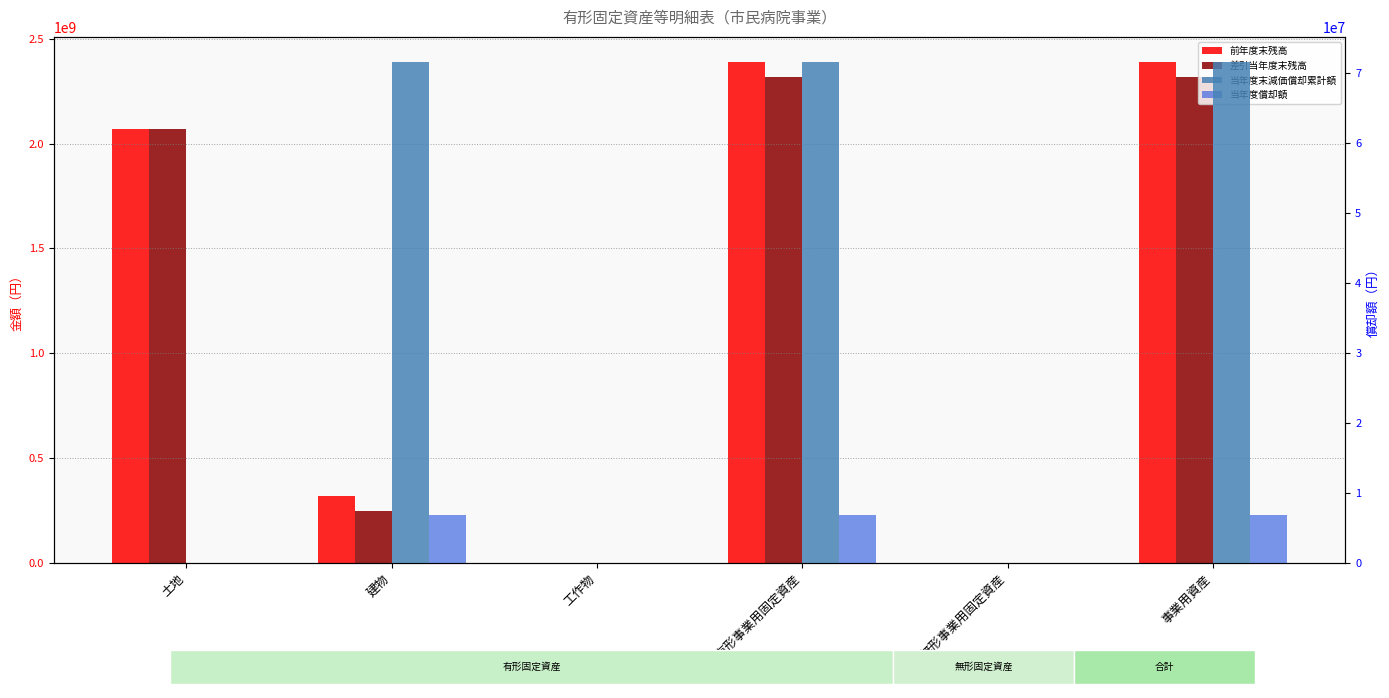

Reading left to right, list all the values displayed in this chart.

前年度末残高: 土地=2069127569	建物=320682100	工作物=0	有形事業用固定資産=2389809669	無形事業用固定資産=0	事業用資産=2389809669
差引当年度末残高: 土地=2069127569	建物=249040264	工作物=0	有形事業用固定資産=2318167833	無形事業用固定資産=0	事業用資産=2318167833
当年度末減価償却累計額: 土地=0	建物=71641836	工作物=0	有形事業用固定資産=71641836	無形事業用固定資産=0	事業用資産=71641836
当年度償却額: 土地=0	建物=6823032	工作物=0	有形事業用固定資産=6823032	無形事業用固定資産=0	事業用資産=6823032